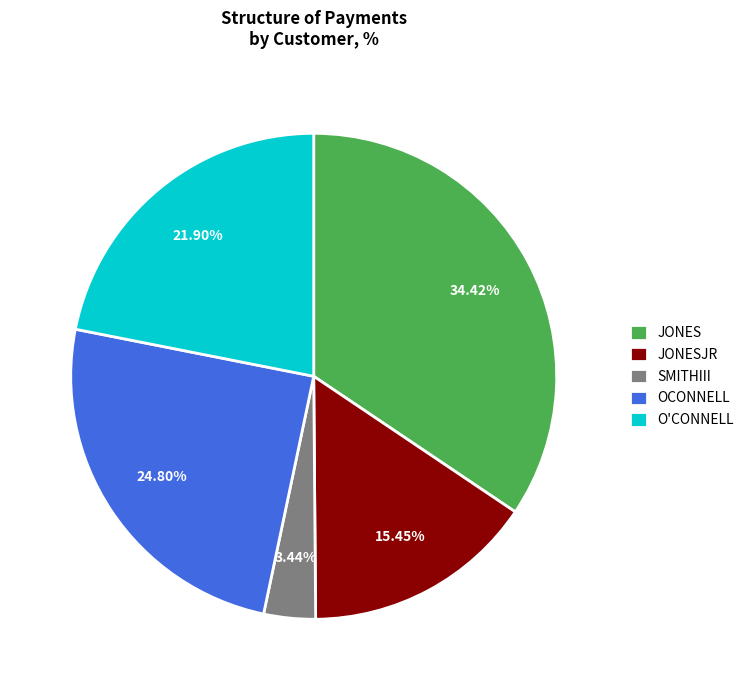

Which has a higher value, SMITHIII or OCONNELL?

OCONNELL